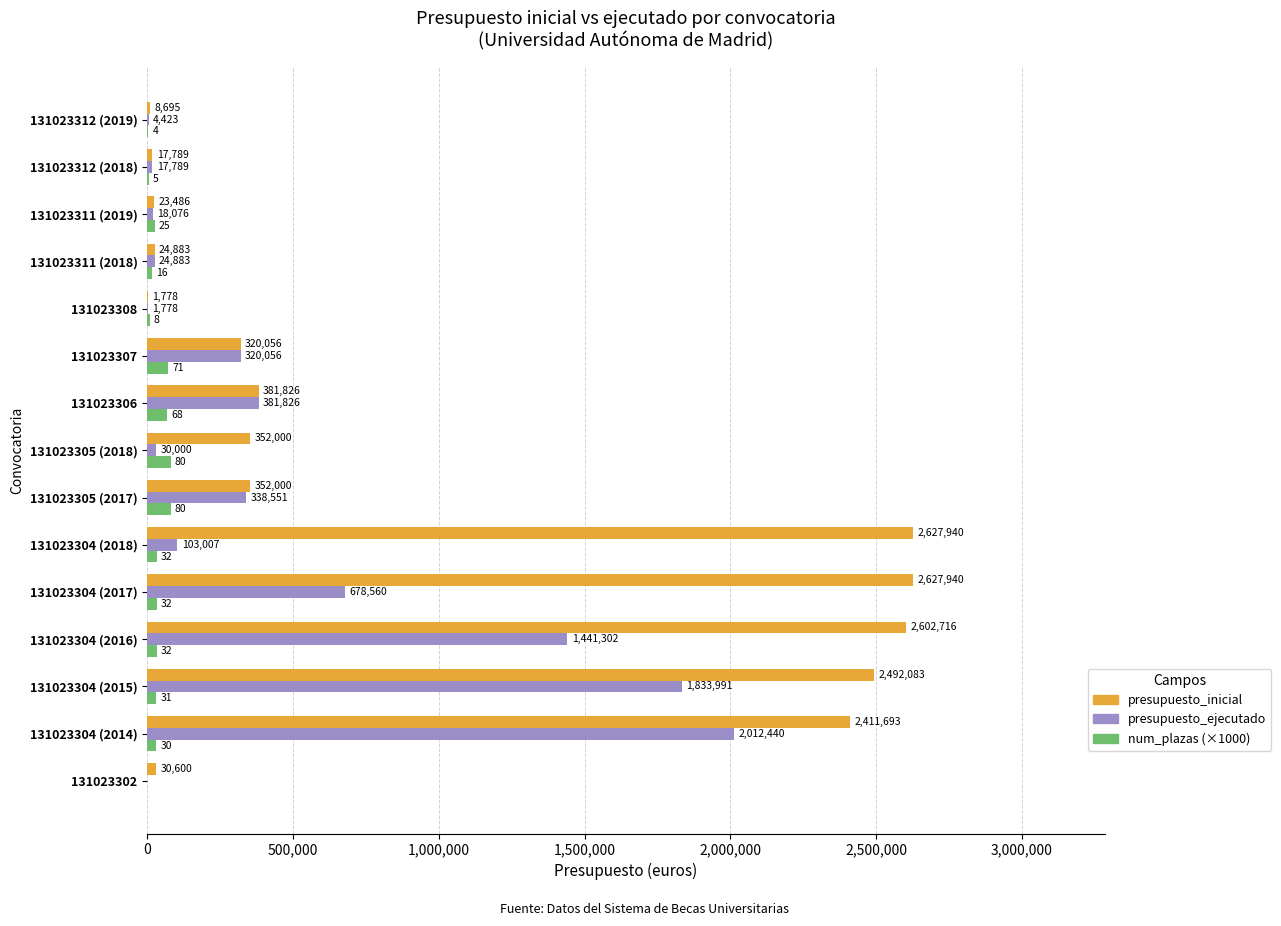

How many positive values does the presupuesto_ejecutado series have?

14